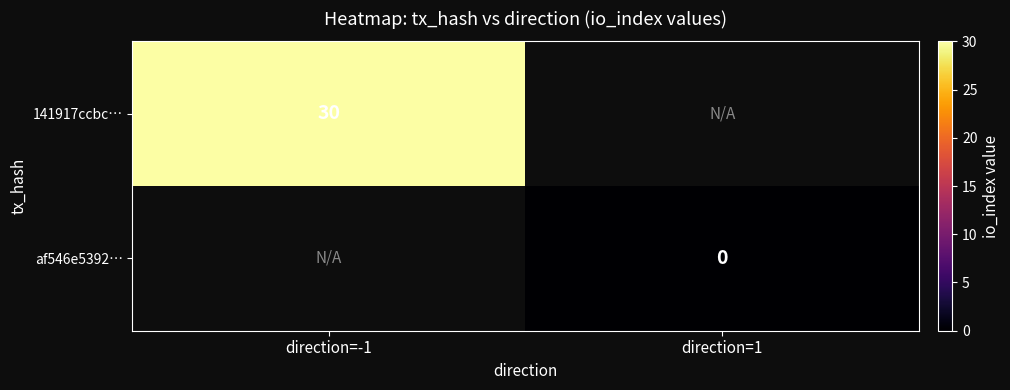

The 141917ccbc… series shows 30 at direction=-1. True or false?

True